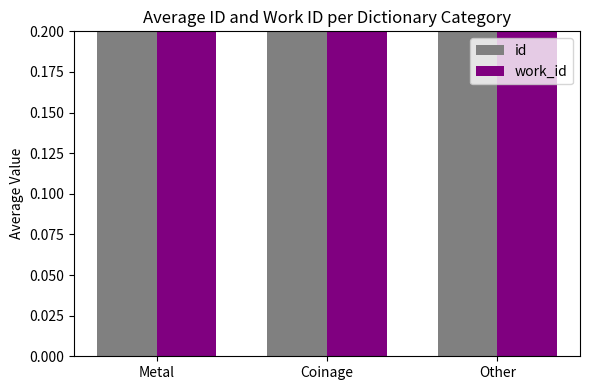

What is the sum of the id values at Metal and Other?

0.8